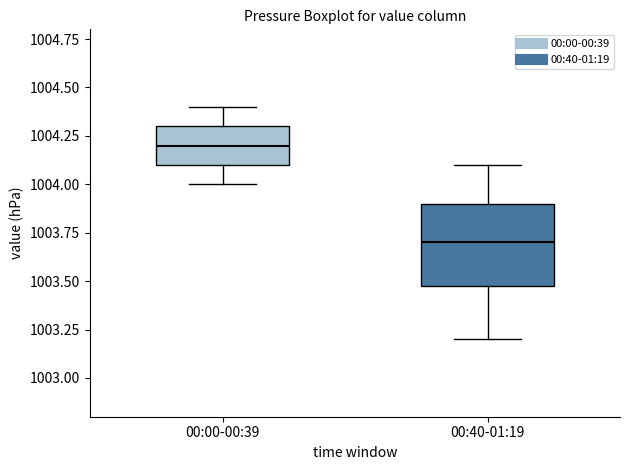

Which box has the highest median line?

00:00-00:39